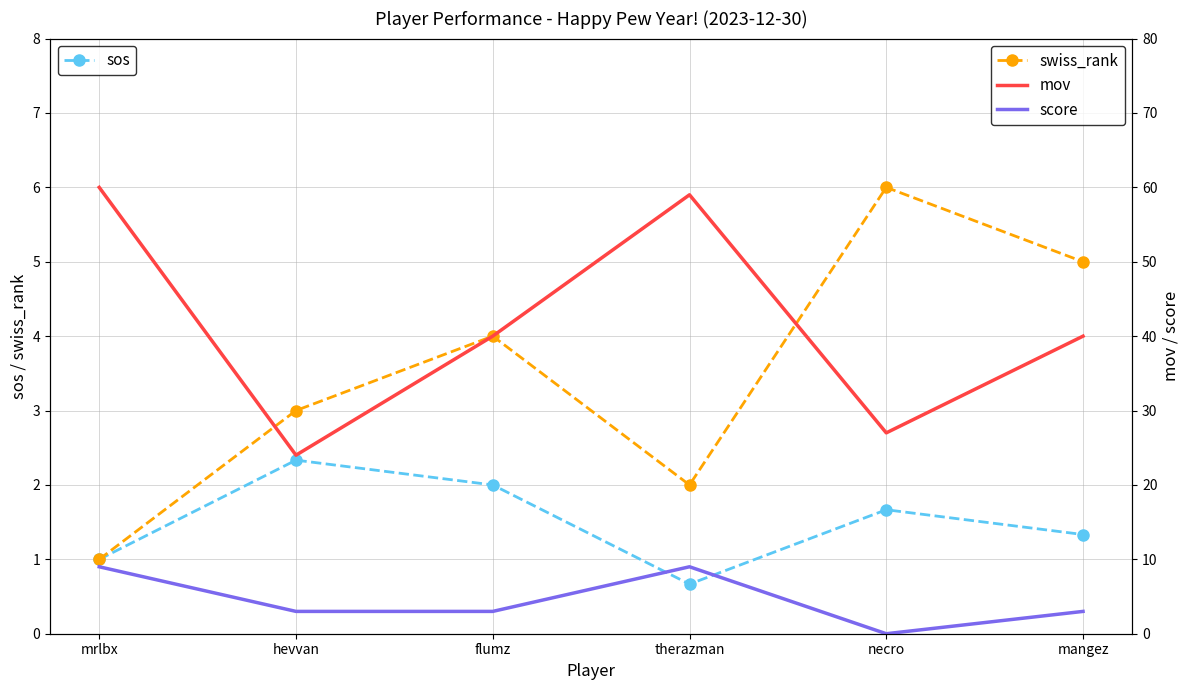

What is the sum of the swiss_rank values at hevvan and flumz?

7.0